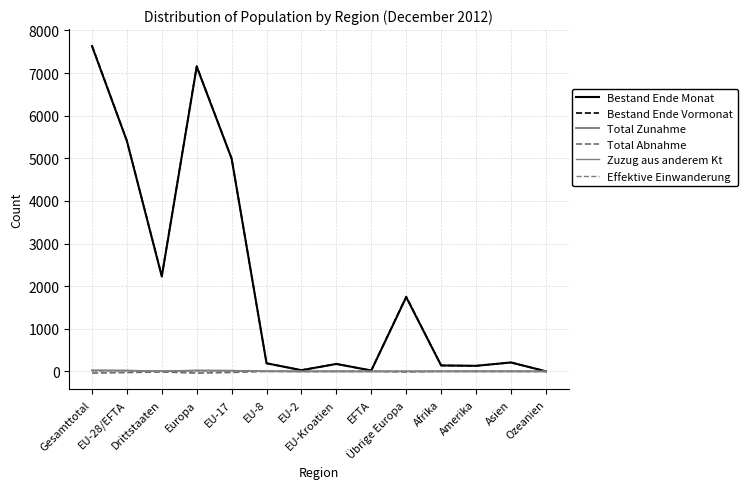

Between EU-28/EFTA and Übrige Europa, which is larger?

EU-28/EFTA